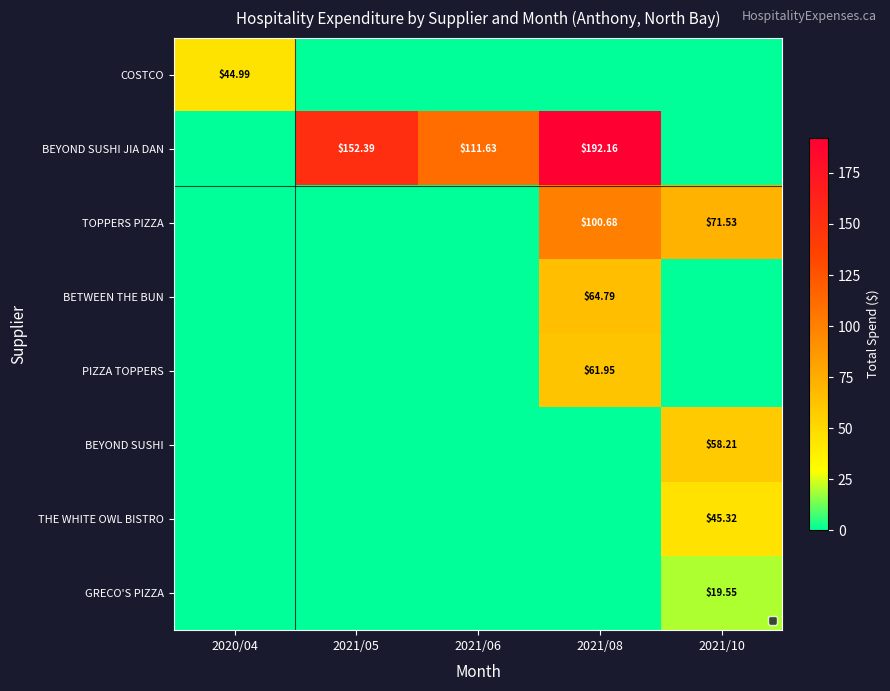

True or false: COSTCO has a value of -15.6 at 2021/10.

False